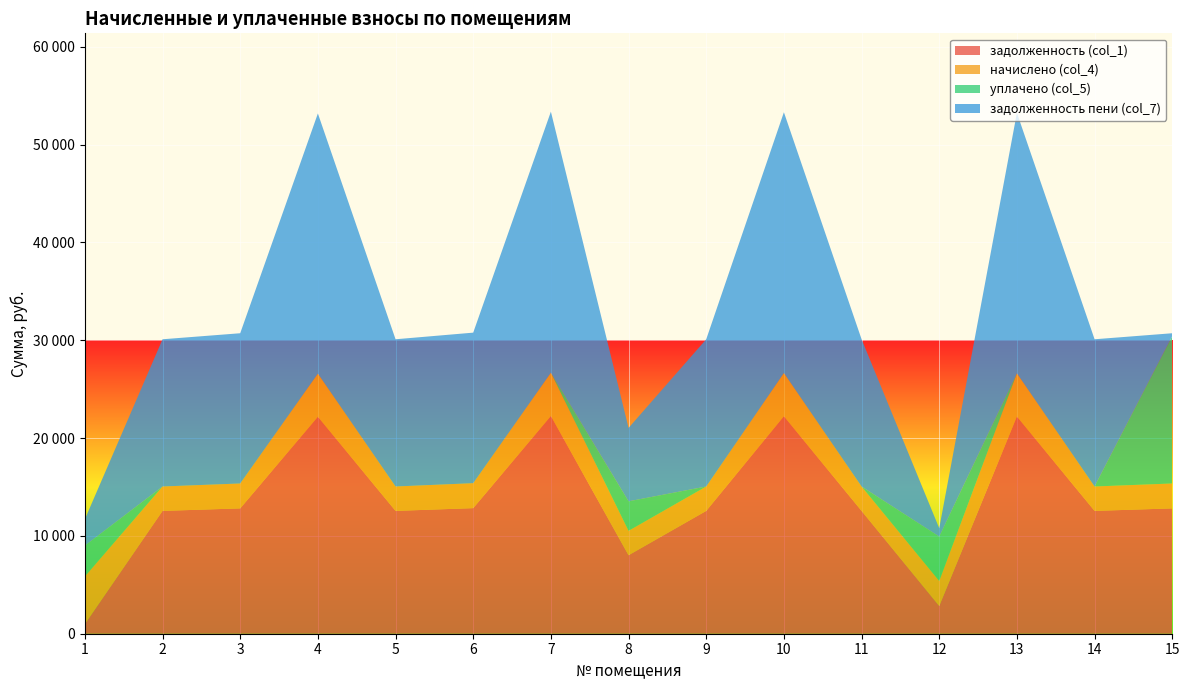

Reading left to right, what are all the values shown in this chart?

задолженность (col_1): 1=989.0	2=12557.5	3=12814.3	4=22187.5	5=12557.5	6=12840.0	7=22264.6	8=8025.5	9=12557.5	10=22238.9	11=12557.5	12=2840.0	13=22213.2	14=12557.5	15=12814.3
начислено (col_4): 1=4863.1	2=2495.3	3=2546.4	4=4409.0	5=2495.3	6=2551.5	7=4424.3	8=2495.3	9=2495.3	10=4419.2	11=2495.3	12=2551.5	13=4414.1	14=2495.3	15=2546.4
уплачено (col_5): 1=3152.9	2=0.0	3=0.0	4=0.0	5=0.0	6=0.0	7=0.0	8=3015.0	9=0.0	10=0.0	11=0.0	12=4541.0	13=0.0	14=0.0	15=15078.2
задолженность пени (col_7): 1=2699.2	2=15052.9	3=15360.7	4=26596.5	5=15052.9	6=15391.5	7=26688.9	8=7505.9	9=15052.9	10=26658.1	11=15052.9	12=850.5	13=26627.3	14=15052.9	15=282.5